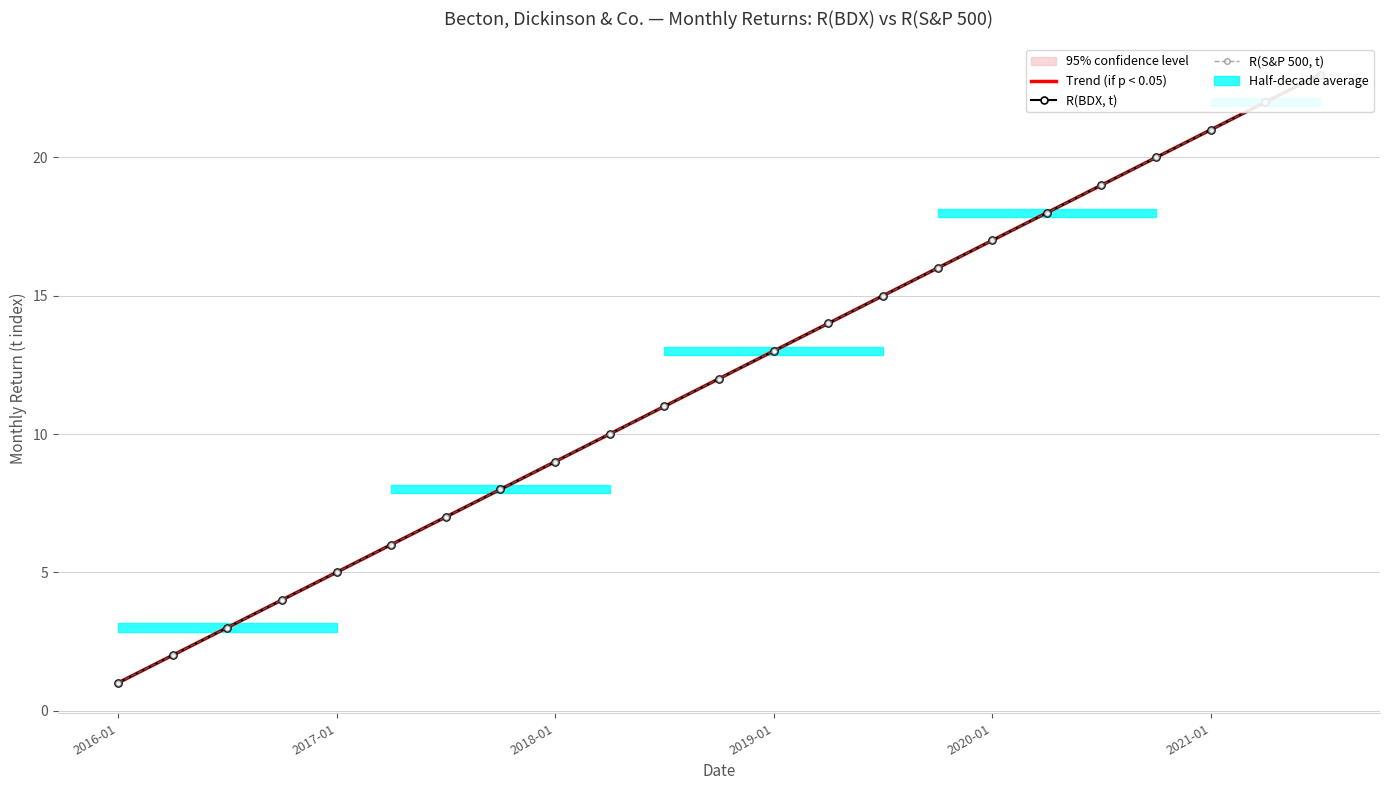

How many values in the R(BDX, t) series are below 12?

11